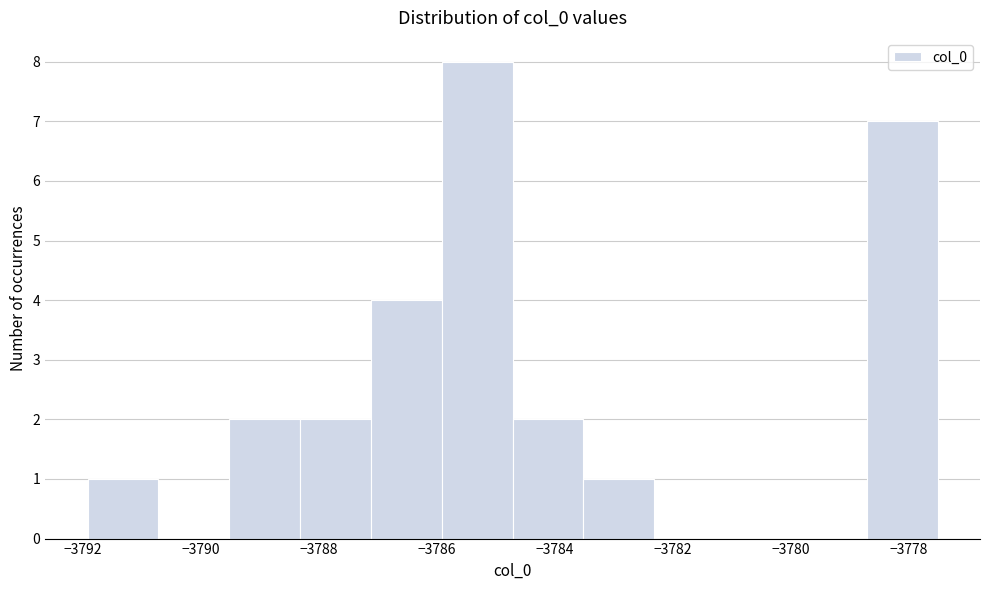

Reading left to right, transcribe this chart: for each bar, give the range it covers on the x-axis and its height. Neither the bar edges nor the heights are printed on the chart, so give them approximately, as read against the axes.

-3792.0 to -3790.8: 1
-3790.8 to -3789.6: 0
-3789.6 to -3788.4: 2
-3788.4 to -3787.2: 2
-3787.2 to -3786.0: 4
-3786.0 to -3784.8: 8
-3784.8 to -3783.6: 2
-3783.6 to -3782.4: 1
-3782.4 to -3781.2: 0
-3781.2 to -3780.0: 0
-3780.0 to -3778.8: 0
-3778.8 to -3777.6: 7